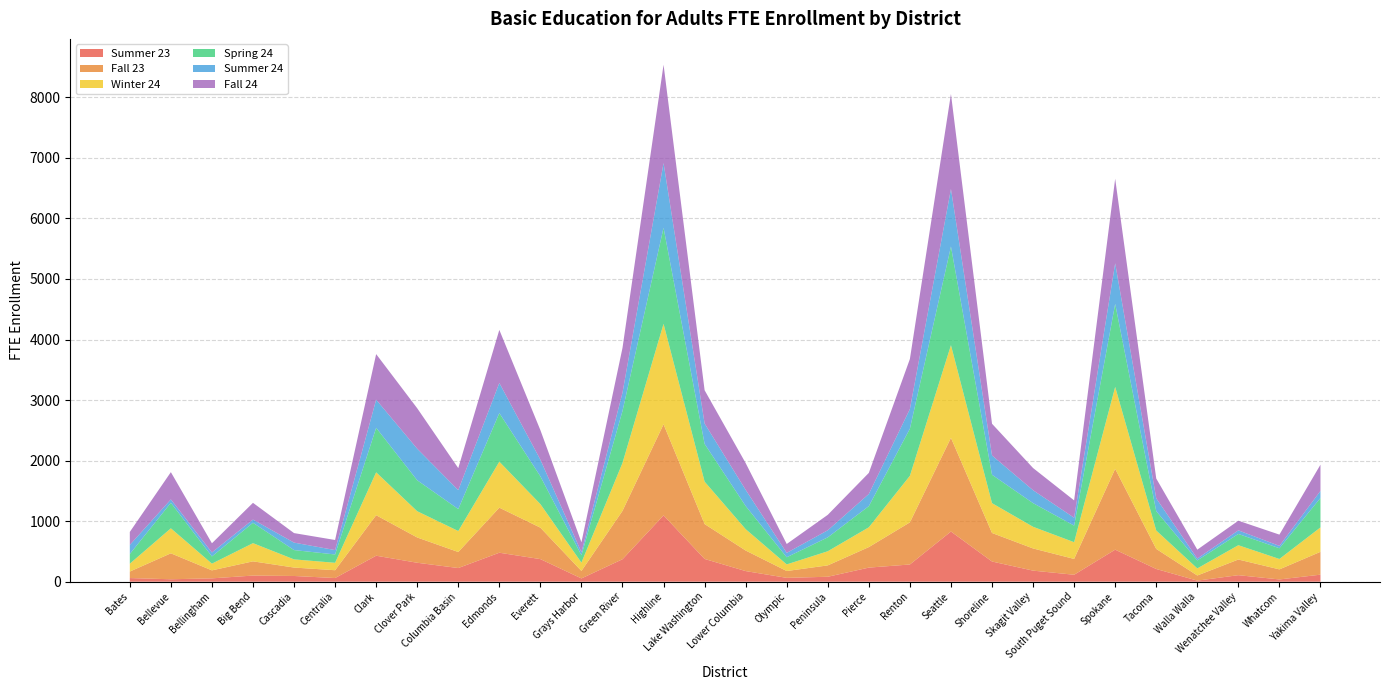

Reading right to left, what are all the values shown in this chart?

Summer 23: Yakima Valley=115.9	Whatcom=37.1	Wenatchee Valley=107.5	Walla Walla=17.5	Tacoma=209.7	Spokane=528.9	South Puget Sound=114.6	Skagit Valley=182.6	Shoreline=333.3	Seattle=828.5	Renton=284.3	Pierce=232.6	Peninsula=81.5	Olympic=63.1	Lower Columbia=175.2	Lake Washington=375.5	Highline=1095.2	Green River=370.8	Grays Harbor=53.9	Everett=372.9	Edmonds=478.4	Columbia Basin=225.5	Clover Park=312.8	Clark=429.1	Centralia=60.2	Cascadia=94.3	Big Bend=101.0	Bellingham=55.1	Bellevue=40.0	Bates=59.9
Fall 23: Yakima Valley=377.5	Whatcom=166.3	Wenatchee Valley=258.8	Walla Walla=84.8	Tacoma=331.9	Spokane=1334.9	South Puget Sound=261.2	Skagit Valley=366.4	Shoreline=471.3	Seattle=1547.2	Renton=695.5	Pierce=339.0	Peninsula=187.9	Olympic=113.0	Lower Columbia=339.5	Lake Washington=576.4	Highline=1504.7	Green River=798.9	Grays Harbor=123.6	Everett=519.8	Edmonds=744.2	Columbia Basin=264.7	Clover Park=417.6	Clark=669.1	Centralia=129.3	Cascadia=139.1	Big Bend=235.0	Bellingham=131.9	Bellevue=428.8	Bates=107.5
Winter 24: Yakima Valley=402.9	Whatcom=171.7	Wenatchee Valley=236.2	Walla Walla=116.8	Tacoma=303.7	Spokane=1353.2	South Puget Sound=276.6	Skagit Valley=357.8	Shoreline=492.5	Seattle=1530.7	Renton=768.8	Pierce=326.8	Peninsula=233.3	Olympic=109.2	Lower Columbia=352.8	Lake Washington=700.9	Highline=1658.2	Green River=791.7	Grays Harbor=137.2	Everett=388.7	Edmonds=759.6	Columbia Basin=346.7	Clover Park=433.4	Clark=708.1	Centralia=122.3	Cascadia=135.1	Big Bend=300.4	Bellingham=110.9	Bellevue=412.8	Bates=129.8
Spring 24: Yakima Valley=486.2	Whatcom=177.4	Wenatchee Valley=186.3	Walla Walla=132.2	Tacoma=319.8	Spokane=1372.7	South Puget Sound=274.1	Skagit Valley=391.1	Shoreline=469.3	Seattle=1630.7	Renton=778.4	Pierce=350.0	Peninsula=229.7	Olympic=118.4	Lower Columbia=382.5	Lake Washington=623.0	Highline=1588.2	Green River=858.0	Grays Harbor=121.6	Everett=459.1	Edmonds=803.3	Columbia Basin=362.9	Clover Park=511.6	Clark=735.8	Centralia=137.9	Cascadia=153.8	Big Bend=336.7	Bellingham=119.1	Bellevue=421.3	Bates=160.0
Summer 24: Yakima Valley=117.0	Whatcom=38.7	Wenatchee Valley=59.2	Walla Walla=30.6	Tacoma=212.1	Spokane=670.1	South Puget Sound=130.1	Skagit Valley=213.0	Shoreline=318.8	Seattle=949.9	Renton=324.9	Pierce=200.3	Peninsula=116.9	Olympic=72.4	Lower Columbia=266.8	Lake Washington=336.9	Highline=1068.1	Green River=302.5	Grays Harbor=49.6	Everett=274.7	Edmonds=497.0	Columbia Basin=311.9	Clover Park=521.2	Clark=464.1	Centralia=72.4	Cascadia=123.1	Big Bend=52.8	Bellingham=65.4	Bellevue=56.3	Bates=149.8
Fall 24: Yakima Valley=432.9	Whatcom=186.4	Wenatchee Valley=159.2	Walla Walla=147.1	Tacoma=327.0	Spokane=1395.7	South Puget Sound=286.0	Skagit Valley=366.6	Shoreline=523.8	Seattle=1568.7	Renton=826.6	Pierce=348.6	Peninsula=255.0	Olympic=146.6	Lower Columbia=441.8	Lake Washington=549.5	Highline=1624.2	Green River=739.4	Grays Harbor=165.1	Everett=488.3	Edmonds=876.1	Columbia Basin=364.0	Clover Park=668.2	Clark=752.9	Centralia=166.7	Cascadia=157.3	Big Bend=276.5	Bellingham=152.2	Bellevue=450.3	Bates=214.9